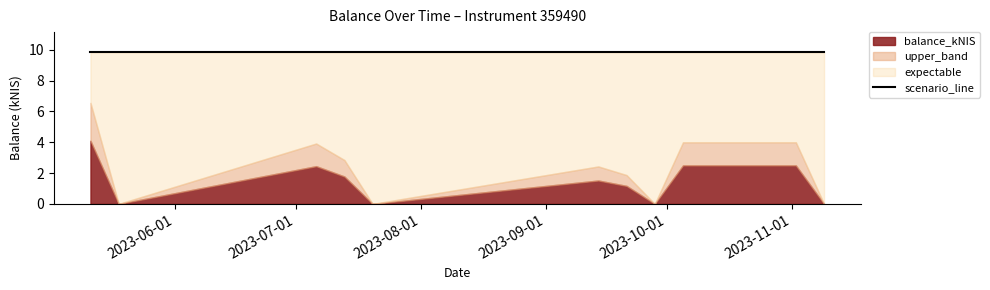

Rank the categories by value from highest to lowest.

2023-05-11, 2023-10-05, 2023-10-12, 2023-10-19, 2023-10-26, 2023-11-02, 2023-07-06, 2023-07-13, 2023-09-14, 2023-09-21, 2023-05-18, 2023-07-20, 2023-09-28, 2023-11-09